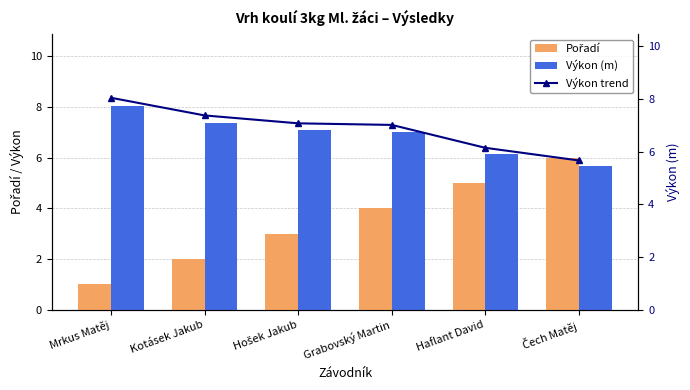

List the labels in order of Pořadí value, smallest first.

Mrkus Matěj, Kotásek Jakub, Hošek Jakub, Grabovský Martin, Haflant David, Čech Matěj